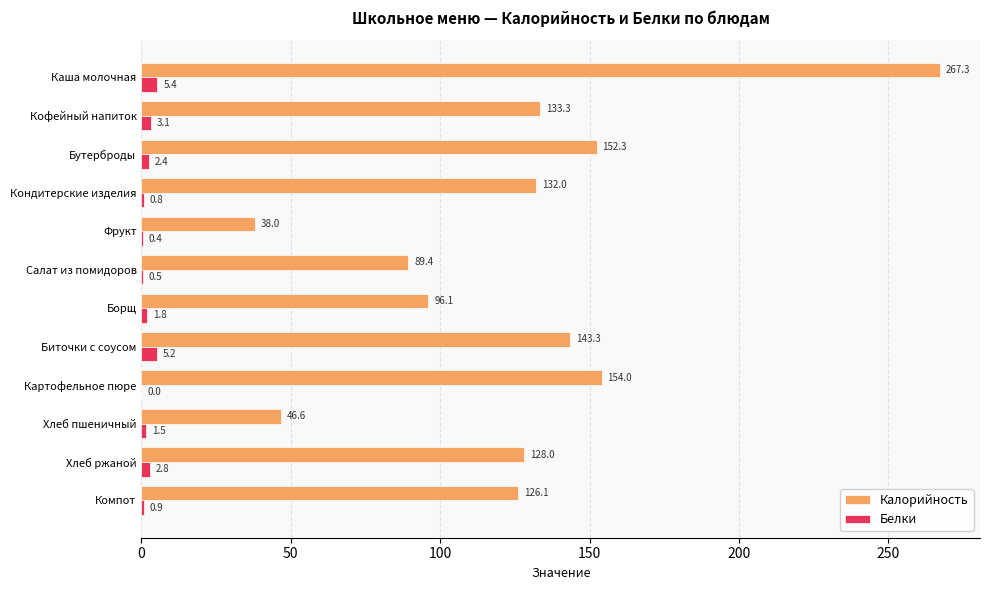

What is the highest value of the Калорийность series?

267.3